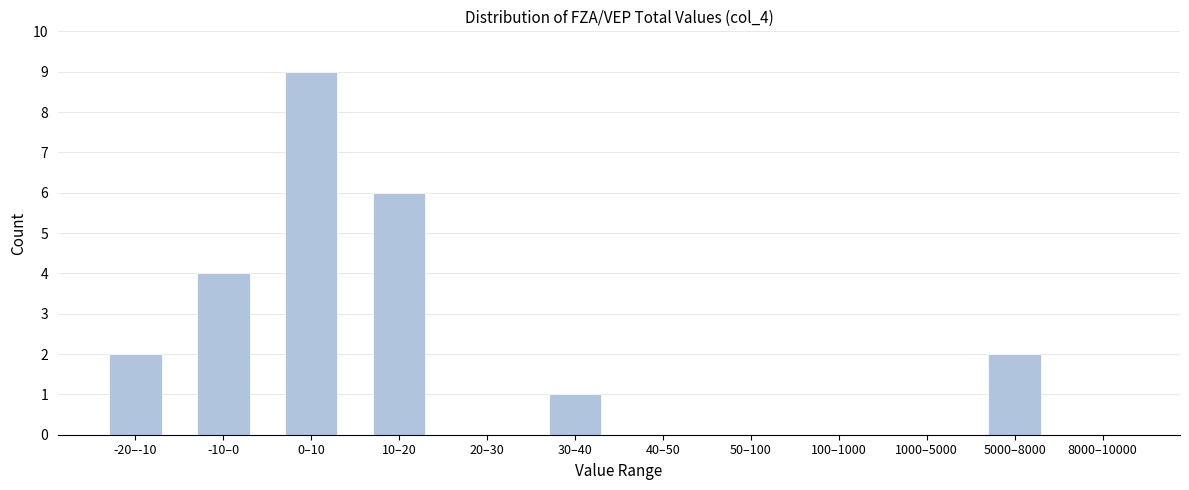

Reading left to right, extract all data points from this chart.

-20–-10=2	-10–0=4	0–10=9	10–20=6	20–30=0	30–40=1	40–50=0	50–100=0	100–1000=0	1000–5000=0	5000–8000=2	8000–10000=0